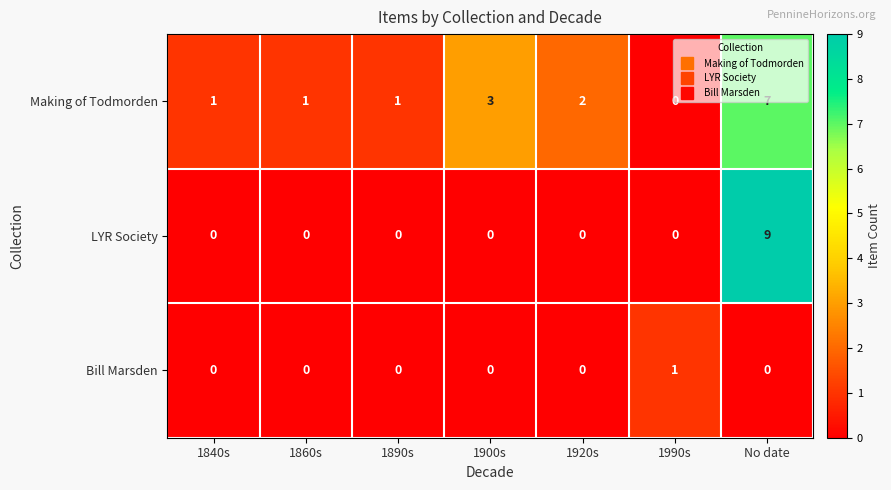

Which series has the largest total across all categories?

Making of Todmorden